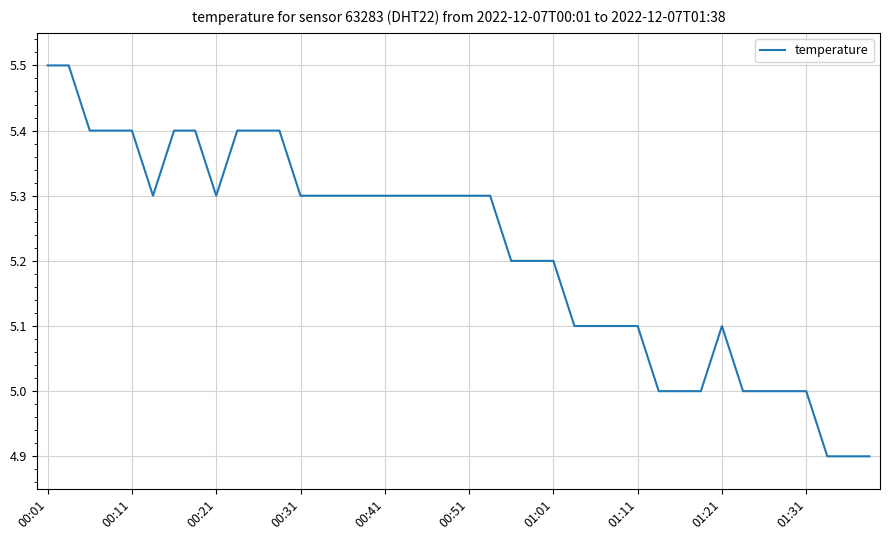

How many lines are shown in the chart?

1